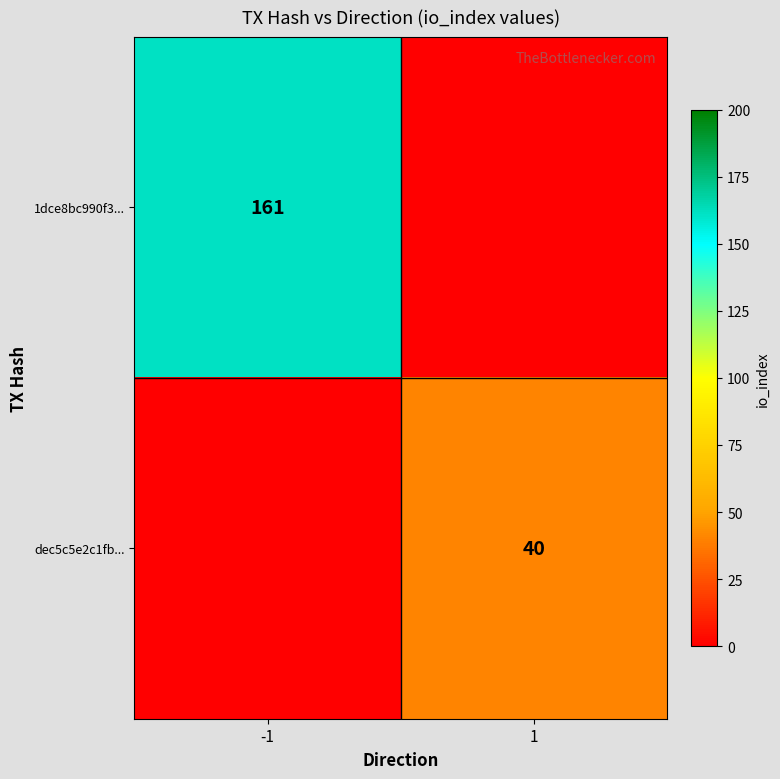

The 1dce8bc990f3... series shows 38 at -1. True or false?

False